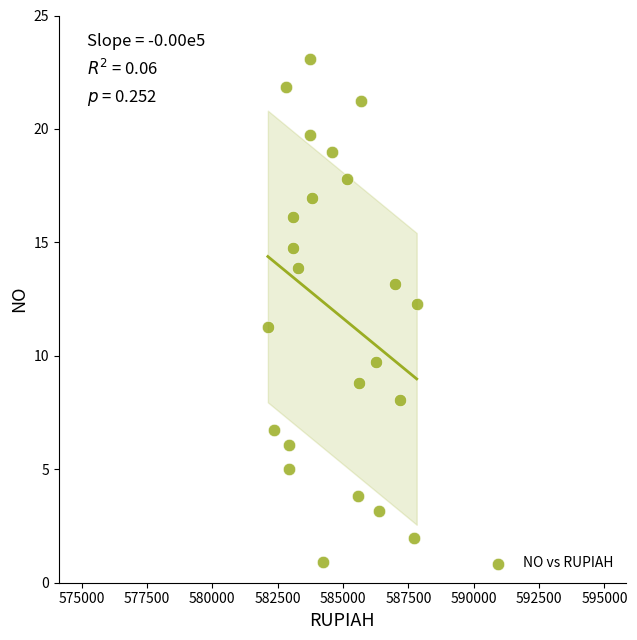

What is the range of Y values (max minus min)?

22.2